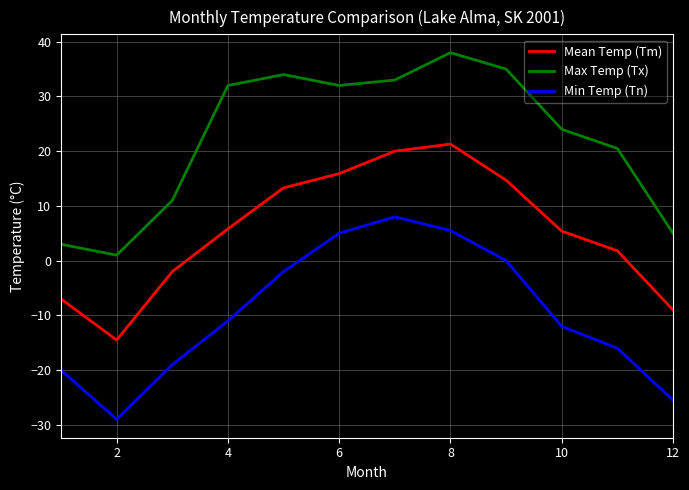

Which series has the largest total across all categories?

Max Temp (Tx)